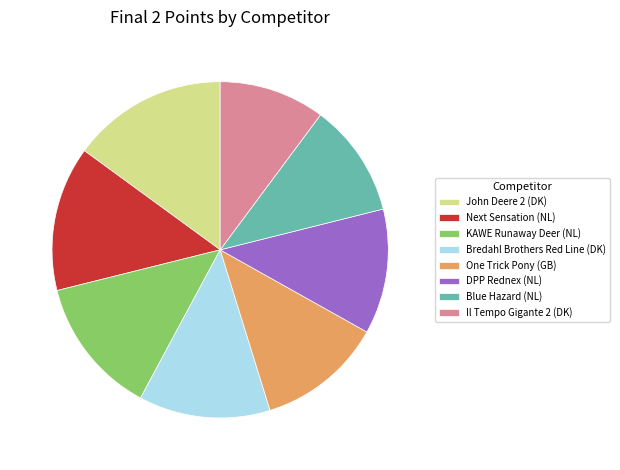

Which category has the smallest portion of the pie?

Il Tempo Gigante 2 (DK)